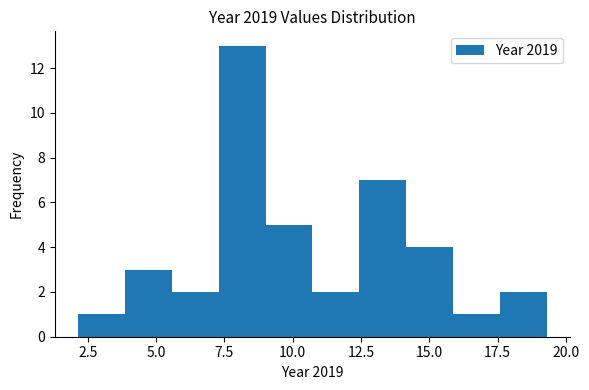

Read against the x-axis, roughly where is the centre of the tallest bar?

8.0